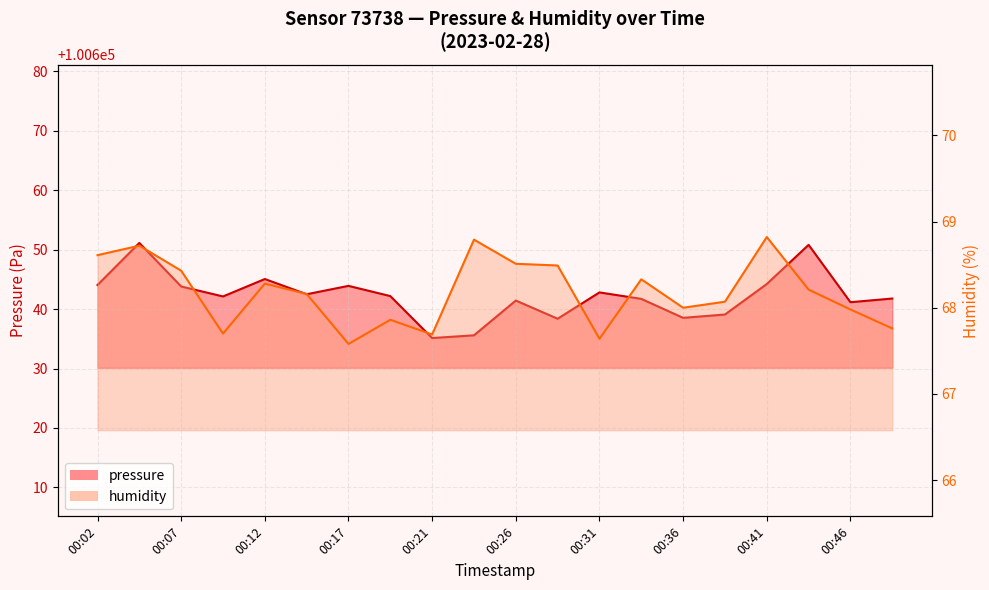

Rank the series by their maximum value, from lowest to highest.

humidity, pressure